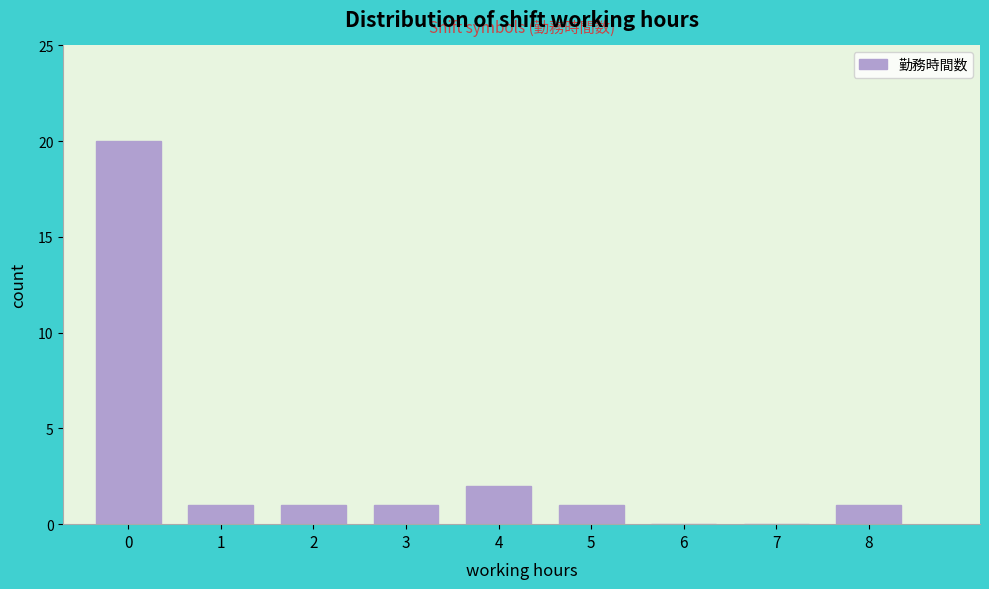

Reading left to right, transcribe all the data shown in this chart.

0=20	1=1	2=1	3=1	4=2	5=1	6=0	7=0	8=1